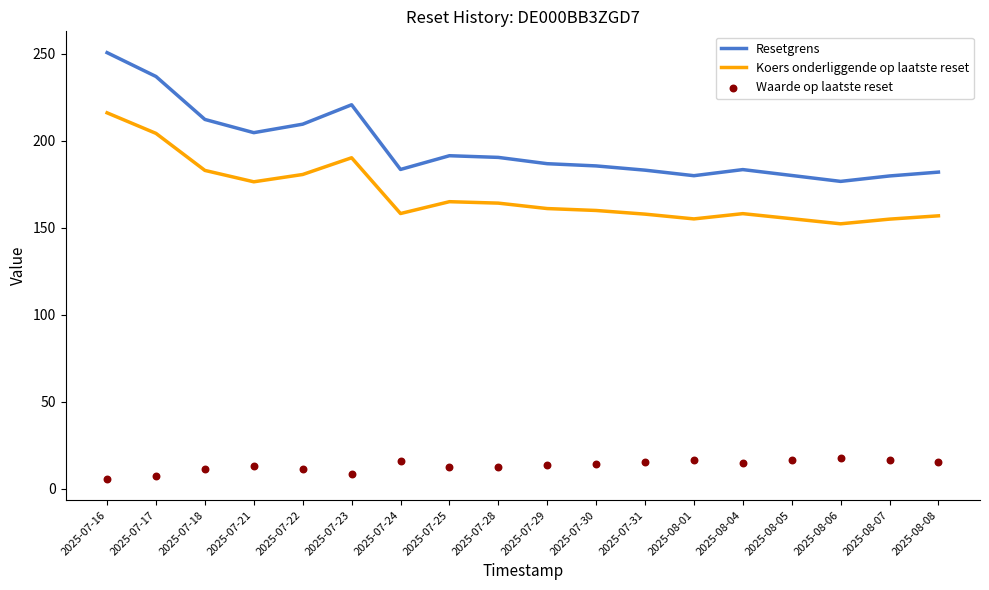

What are all the series names shown in the legend?

Resetgrens, Koers onderliggende op laatste reset, Waarde op laatste reset